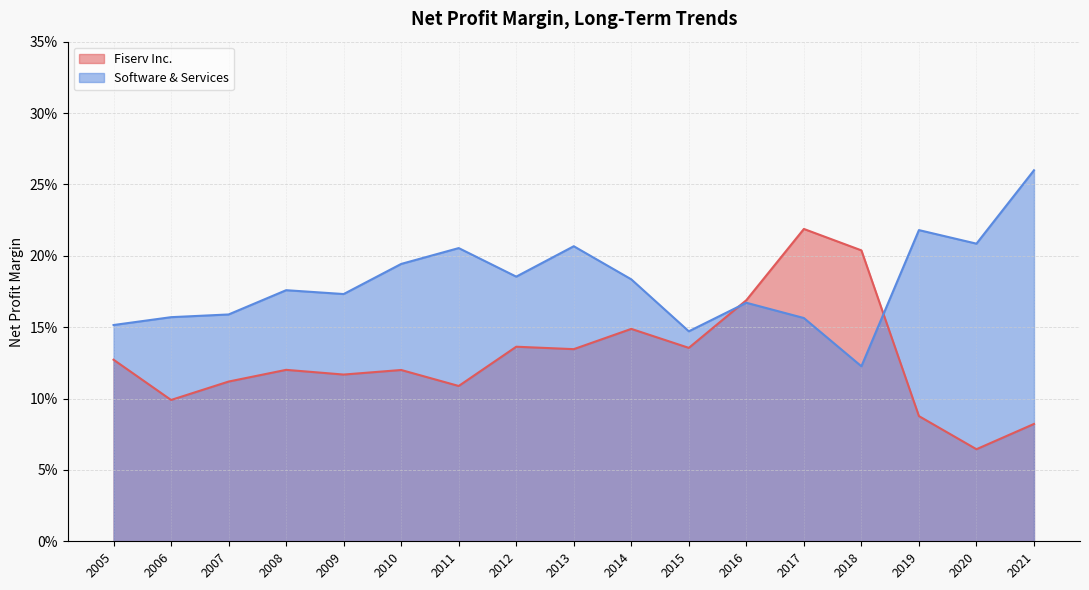

Between 2020 and 2008, which is larger?

2008